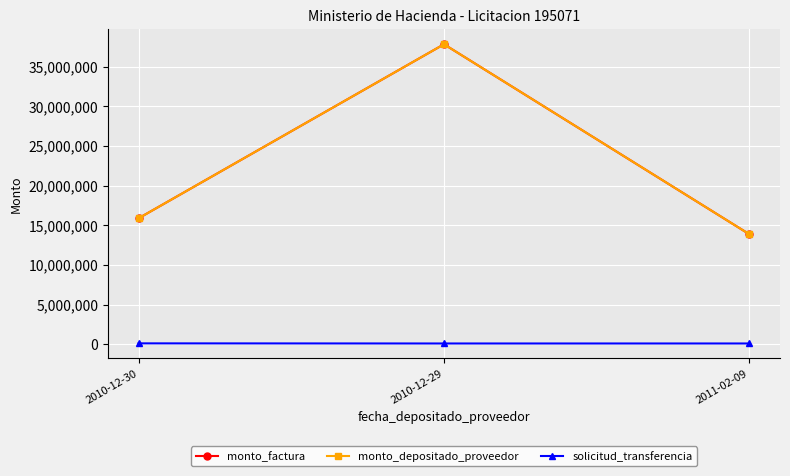

At which label does monto_depositado_proveedor first exceed 15887200?

2010-12-29